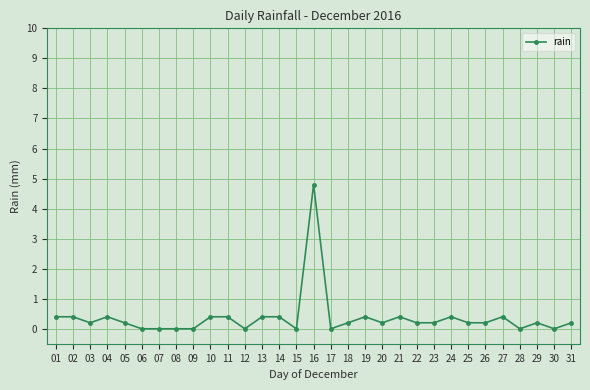

Does the chart display data point markers on the line(s)?

Yes